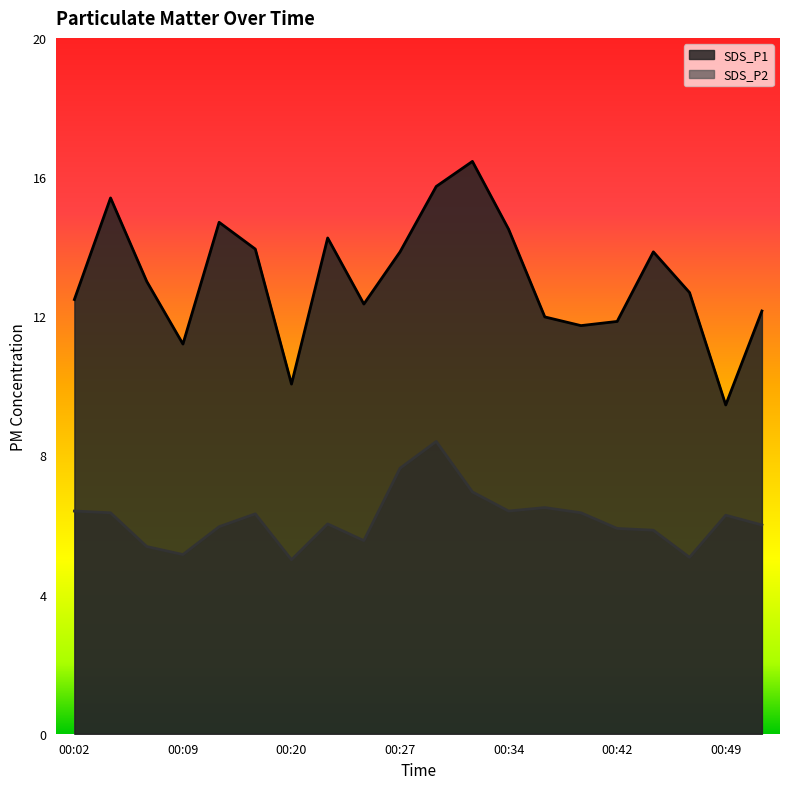

What is the difference between the second highest and minimum values in the SDS_P2 series?

2.6